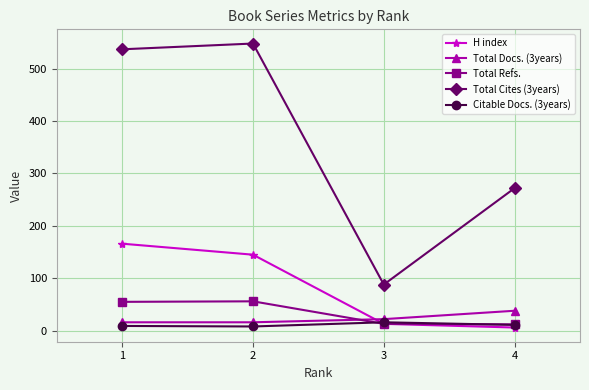

How many lines are shown in the chart?

5